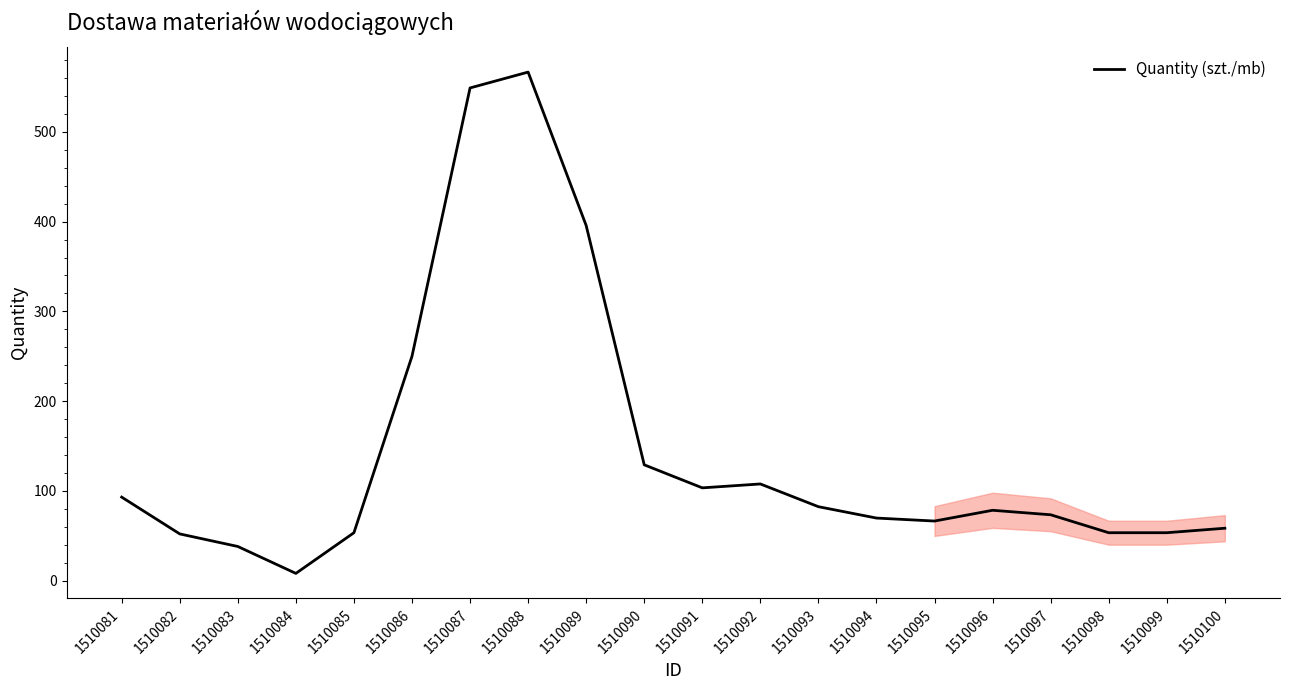

What is the minimum value shown in the chart?

8.0